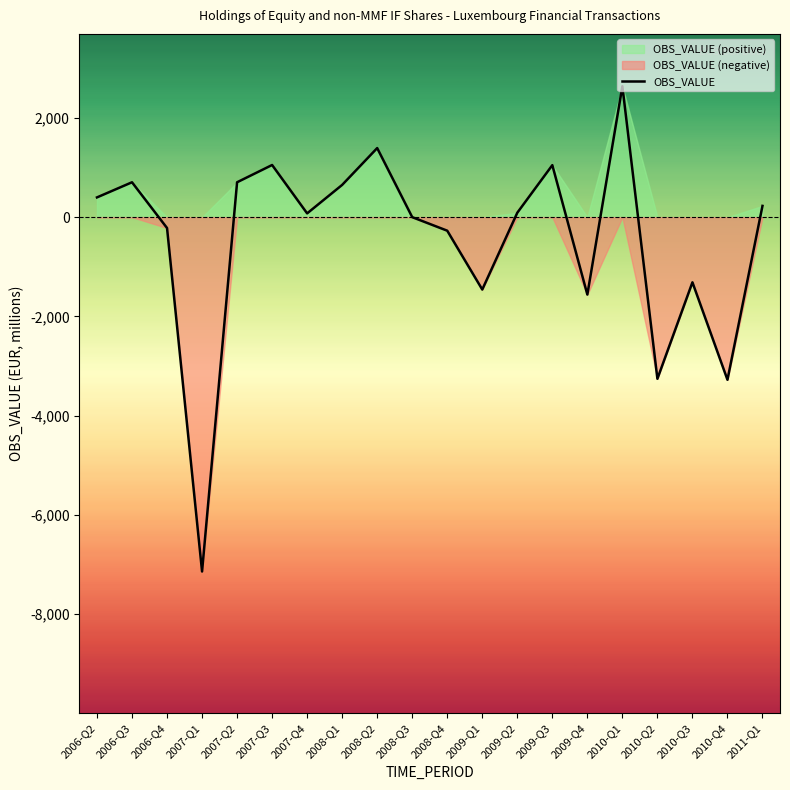

What is the label of the 3rd point from the right?

2010-Q3